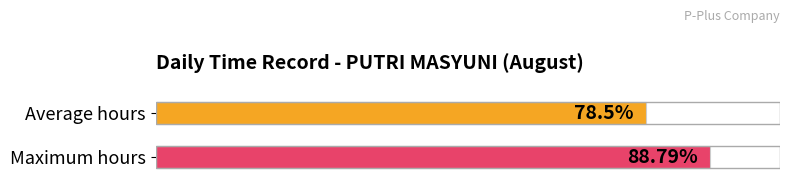

The chart shows a value of 20.0 at 21. True or false?

False